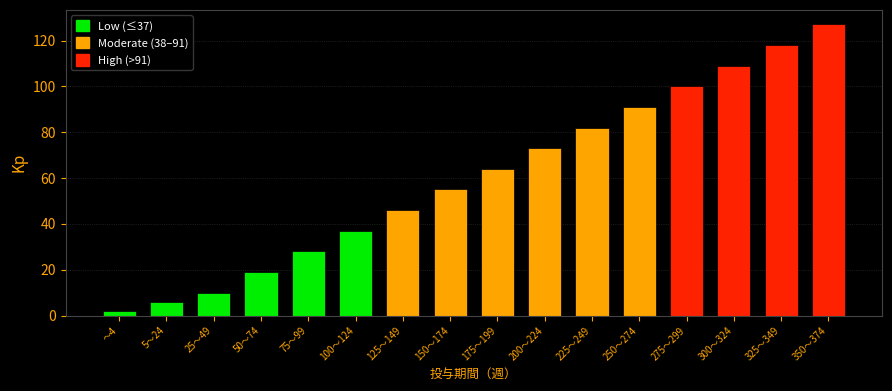

Approximately how many times larger is the value at 175～199 compared to 125～149?

1.4